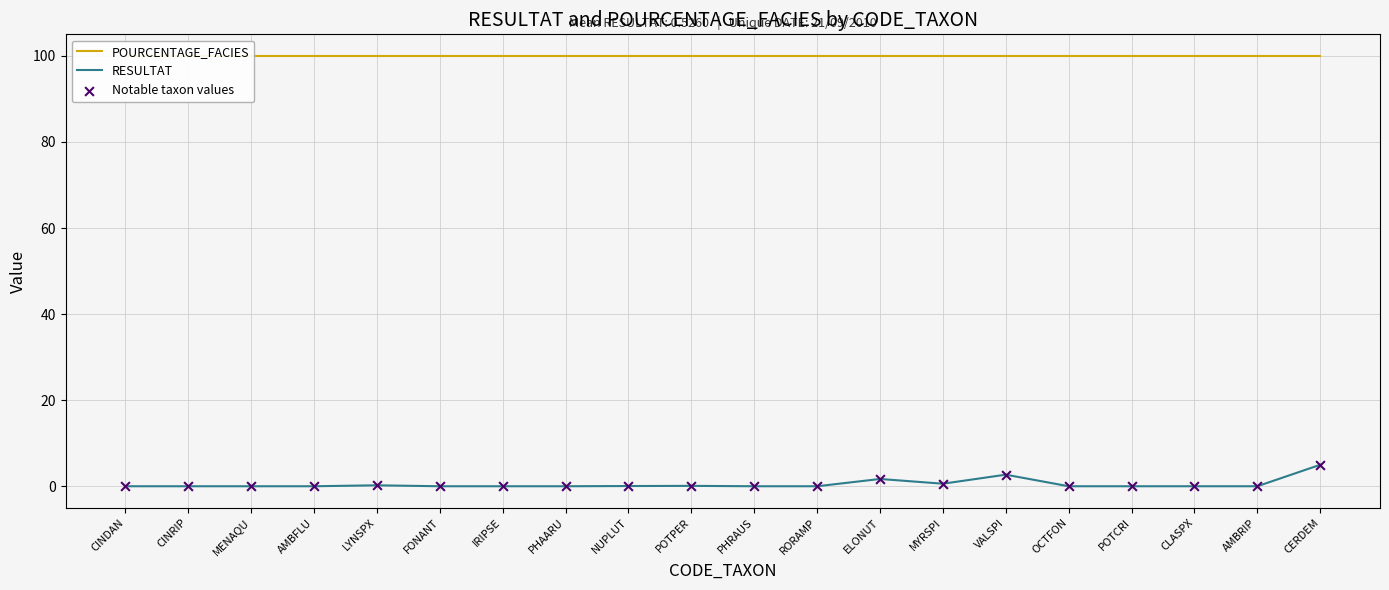

At which category is the sum across all series the highest?

CERDEM